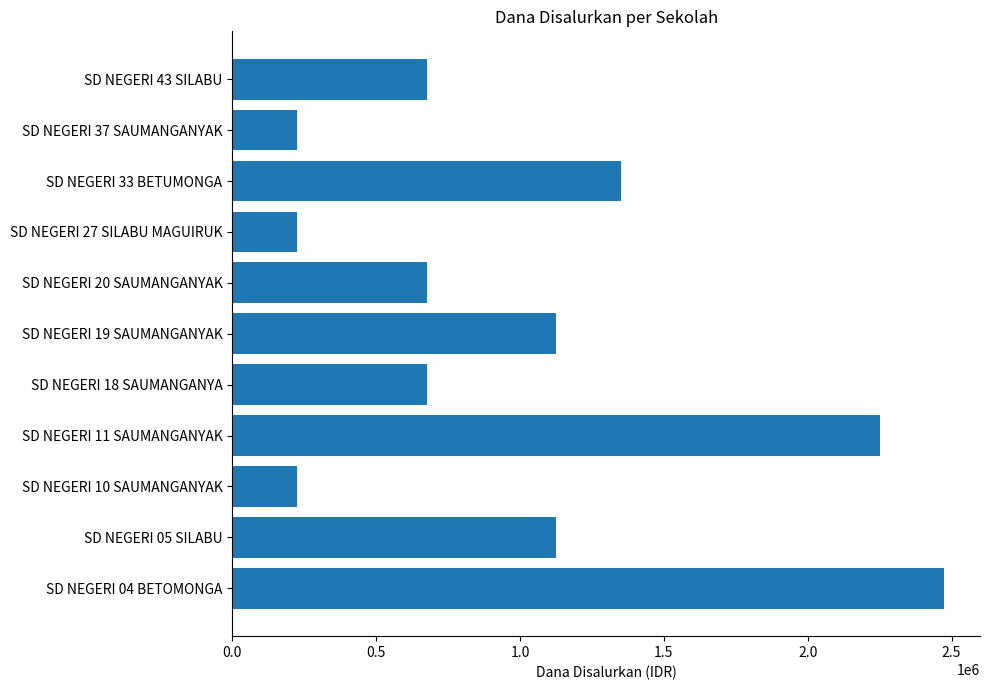

Which has a higher value, SD NEGERI 27 SILABU MAGUIRUK or SD NEGERI 43 SILABU?

SD NEGERI 43 SILABU